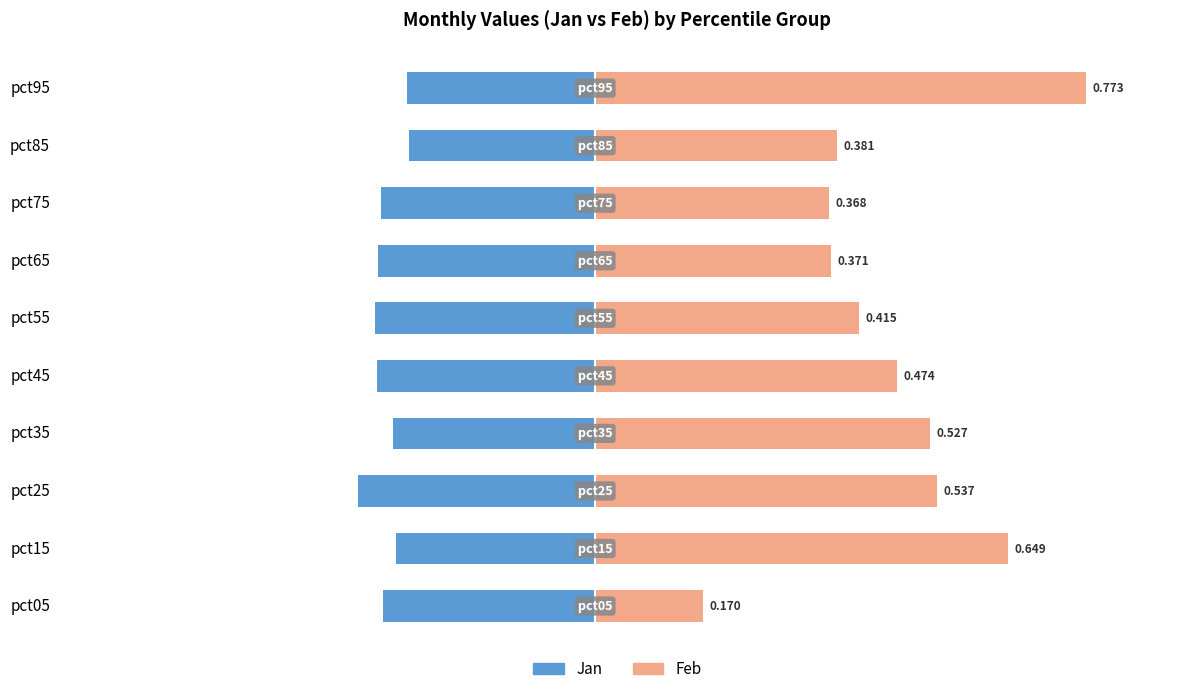

How many bars are there in total?

20